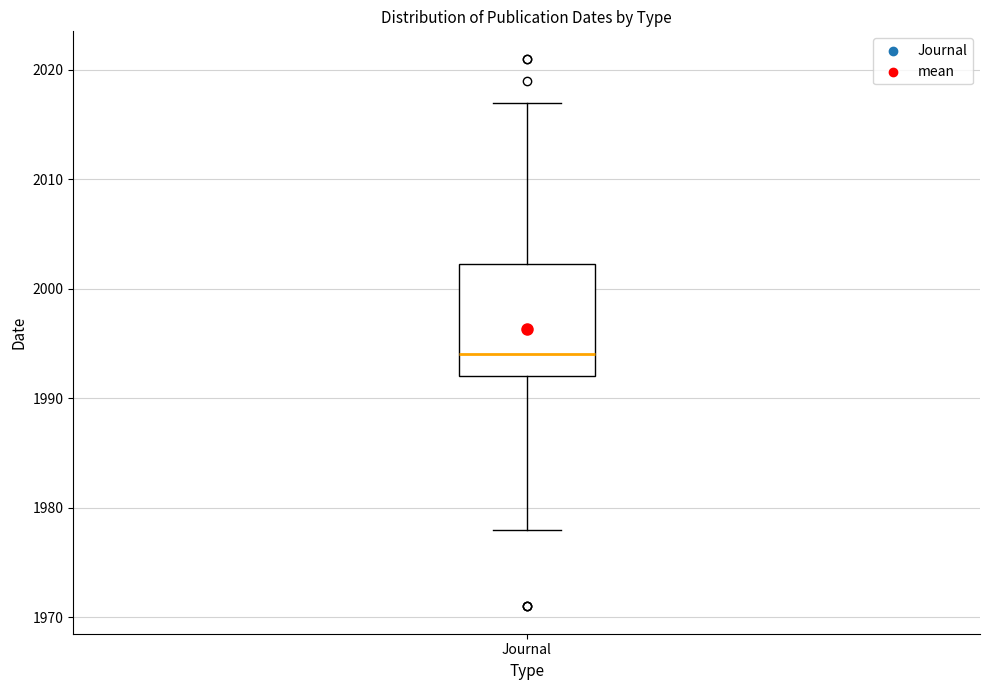

Where does the lower whisker of the box for Journal end on the y-axis? The values are not printed on the chart, so give them approximately, as read against the axis.

1978